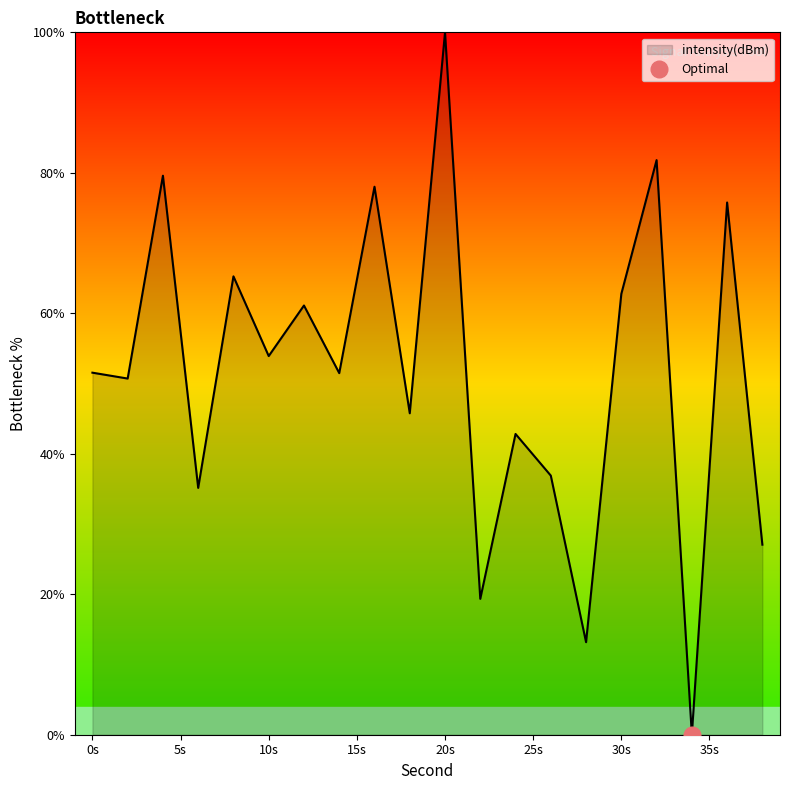

At which label does intensity(dBm) reach its peak?

20s